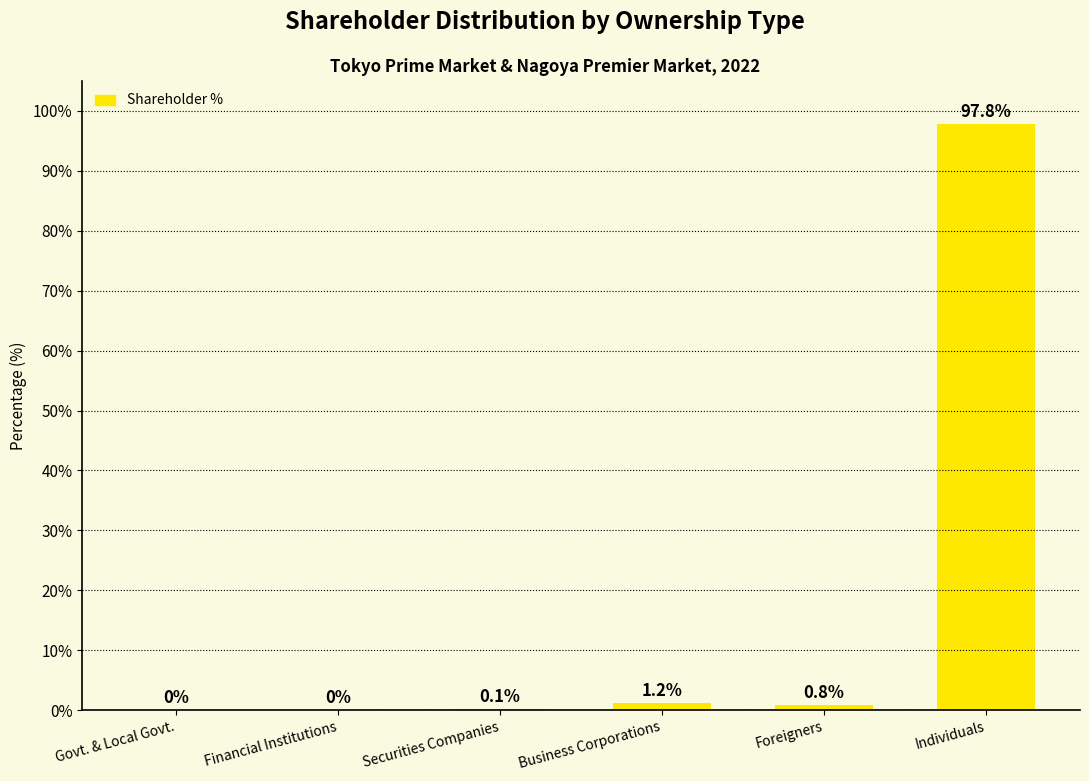

Reading left to right, extract all data points from this chart.

Govt. & Local Govt.=0.0	Financial Institutions=0.0	Securities Companies=0.1	Business Corporations=1.2	Foreigners=0.8	Individuals=97.8